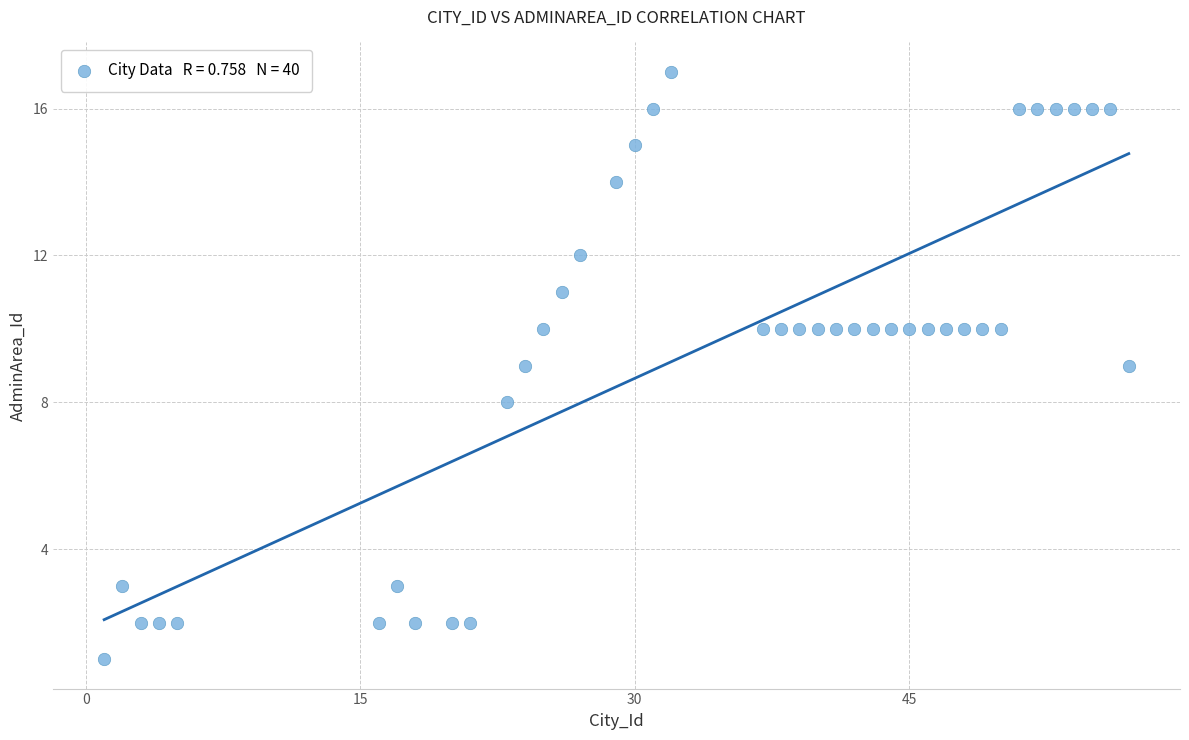

What is the range of Y values (max minus min)?

16